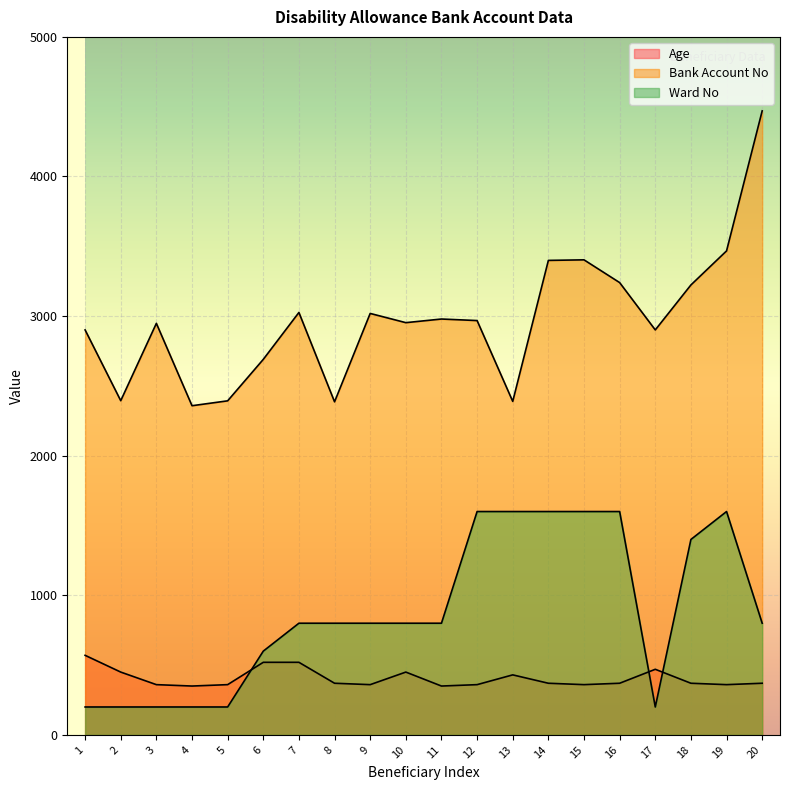

Rank the categories by Ward No value from highest to lowest.

12, 13, 14, 15, 16, 19, 18, 7, 8, 9, 10, 11, 20, 6, 1, 2, 3, 4, 5, 17